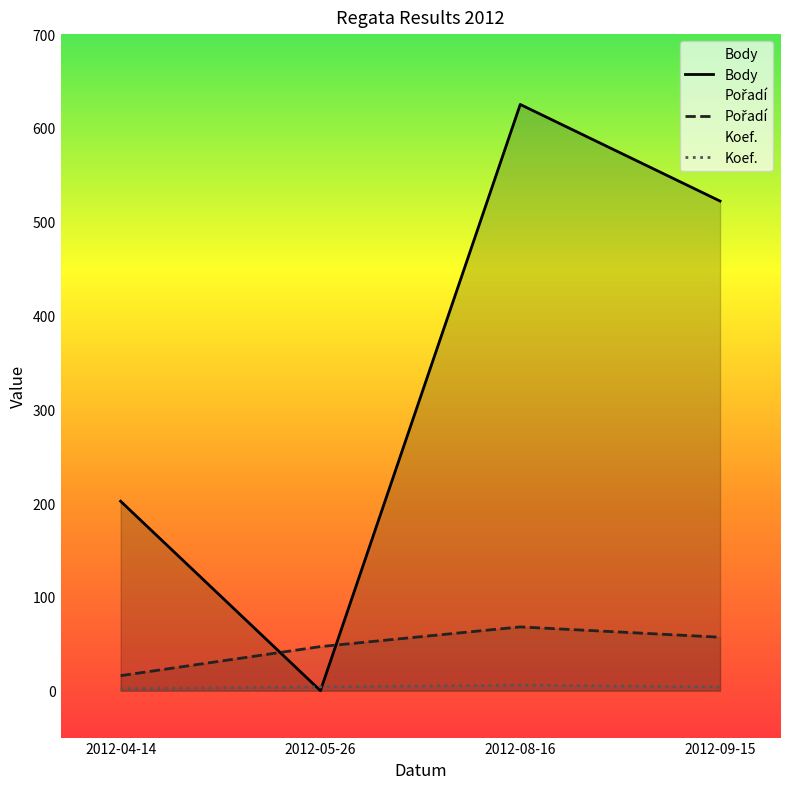

How many lines are shown in the chart?

3